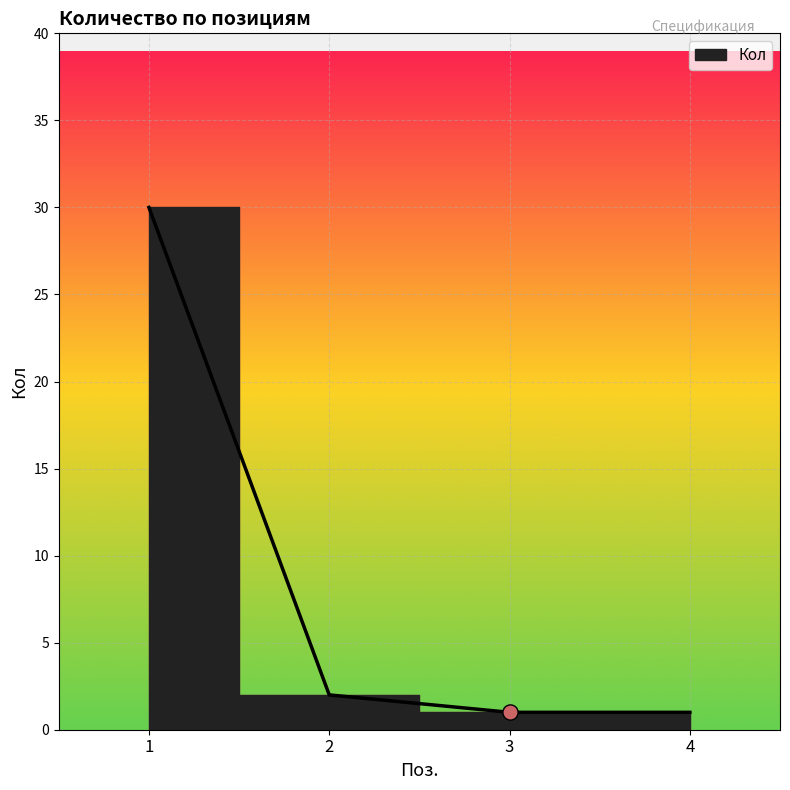

Which has a higher value, 2 or 3?

2